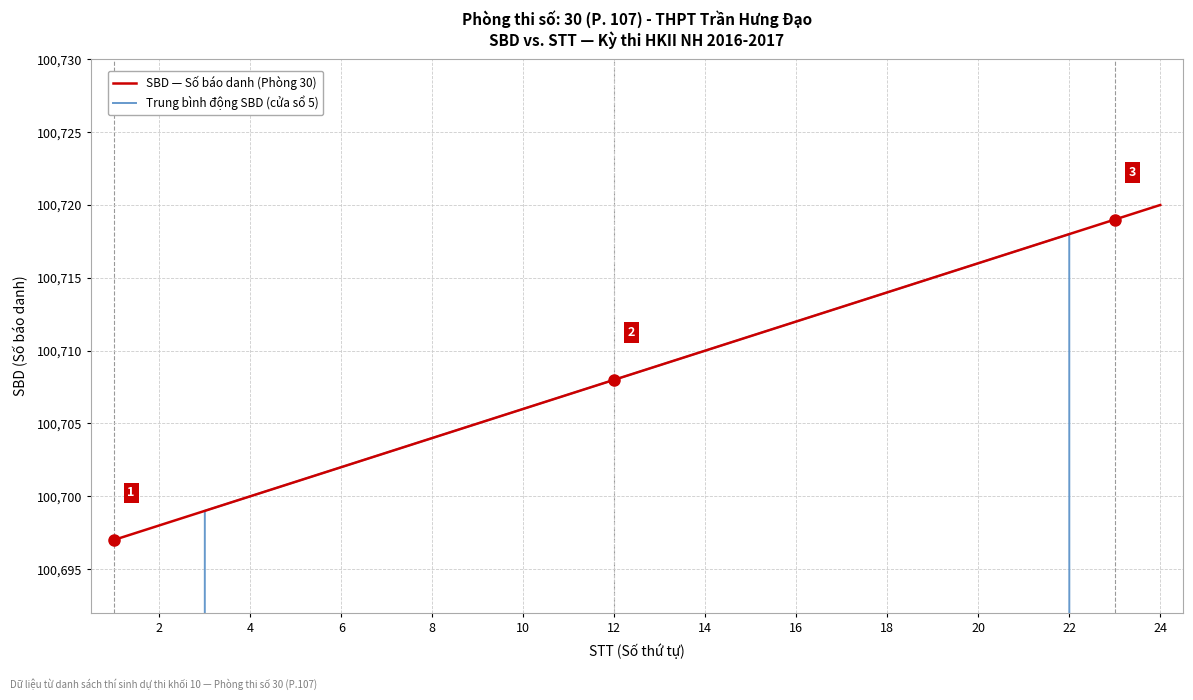

What is the sum of all SBD — Số báo danh (Phòng 30) values?

2417004